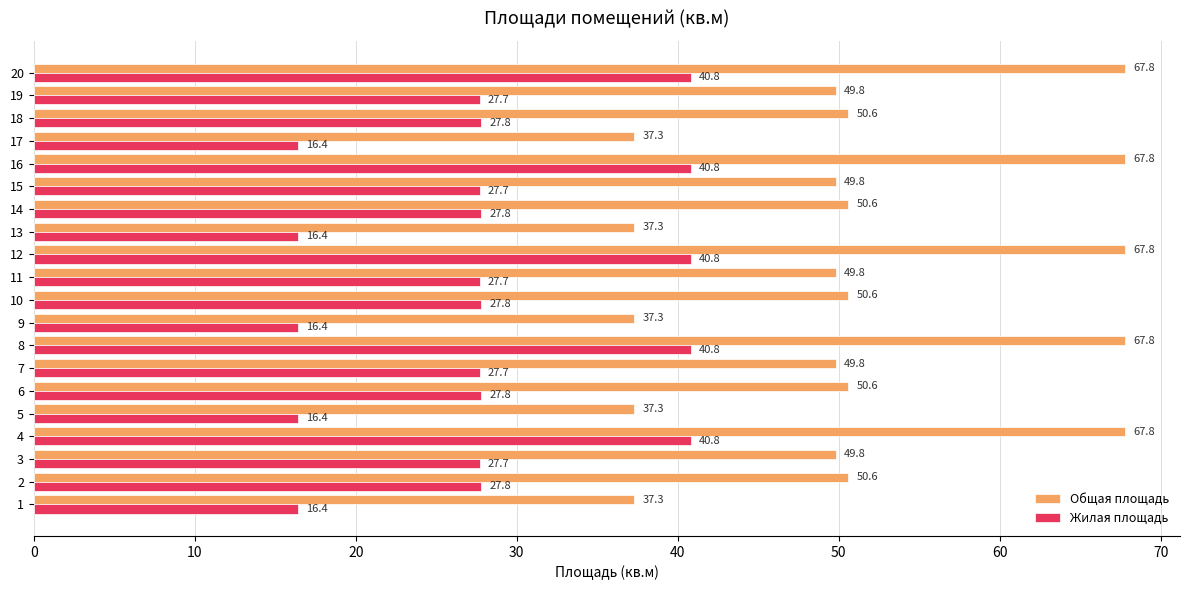

Read the Общая площадь value at 3.

49.8